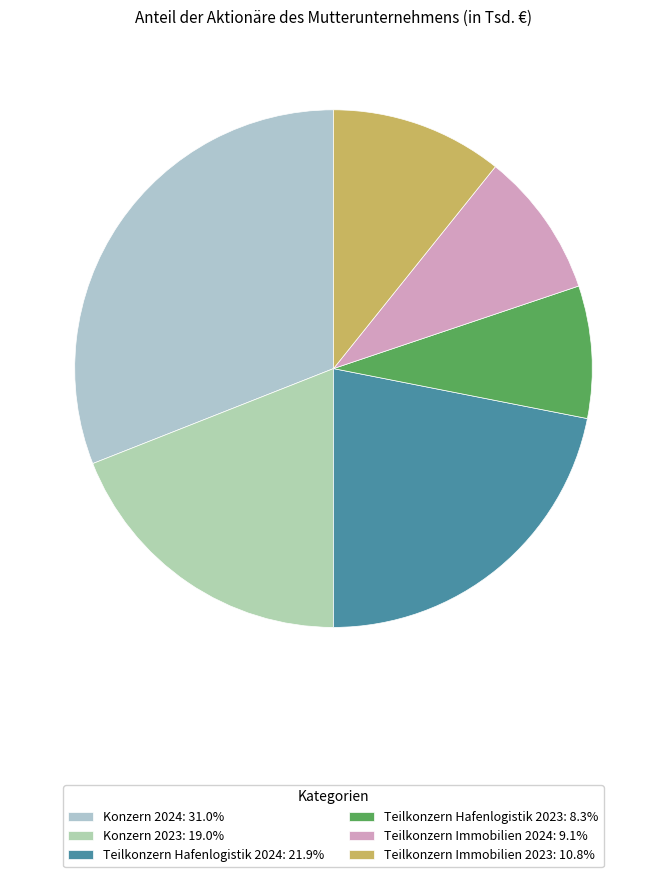

Which slice is the smallest?

Teilkonzern Hafenlogistik 2023